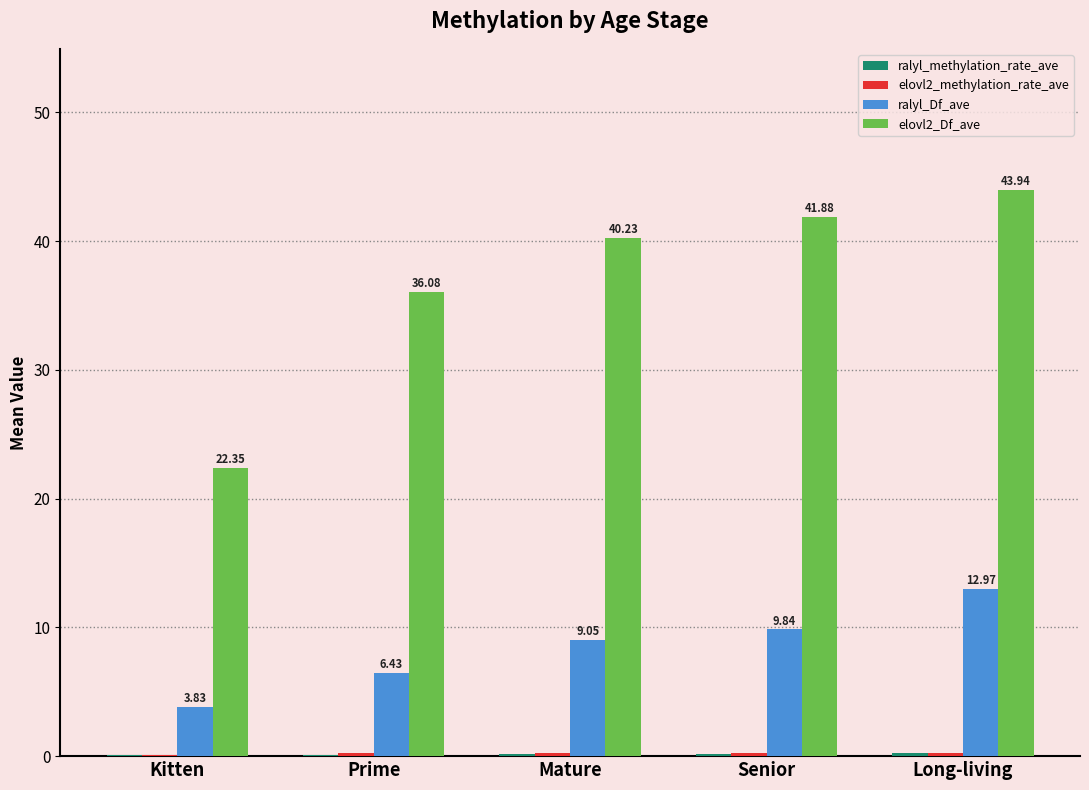

The elovl2_Df_ave series shows 36.1 at Prime. True or false?

True